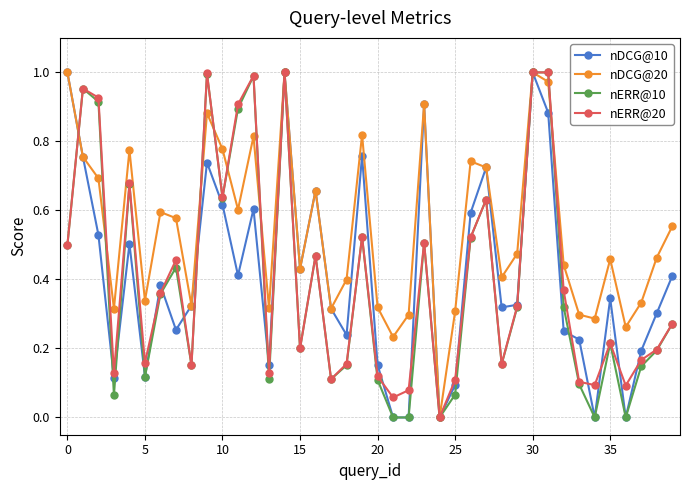

Which series has the largest total across all categories?

nDCG@20